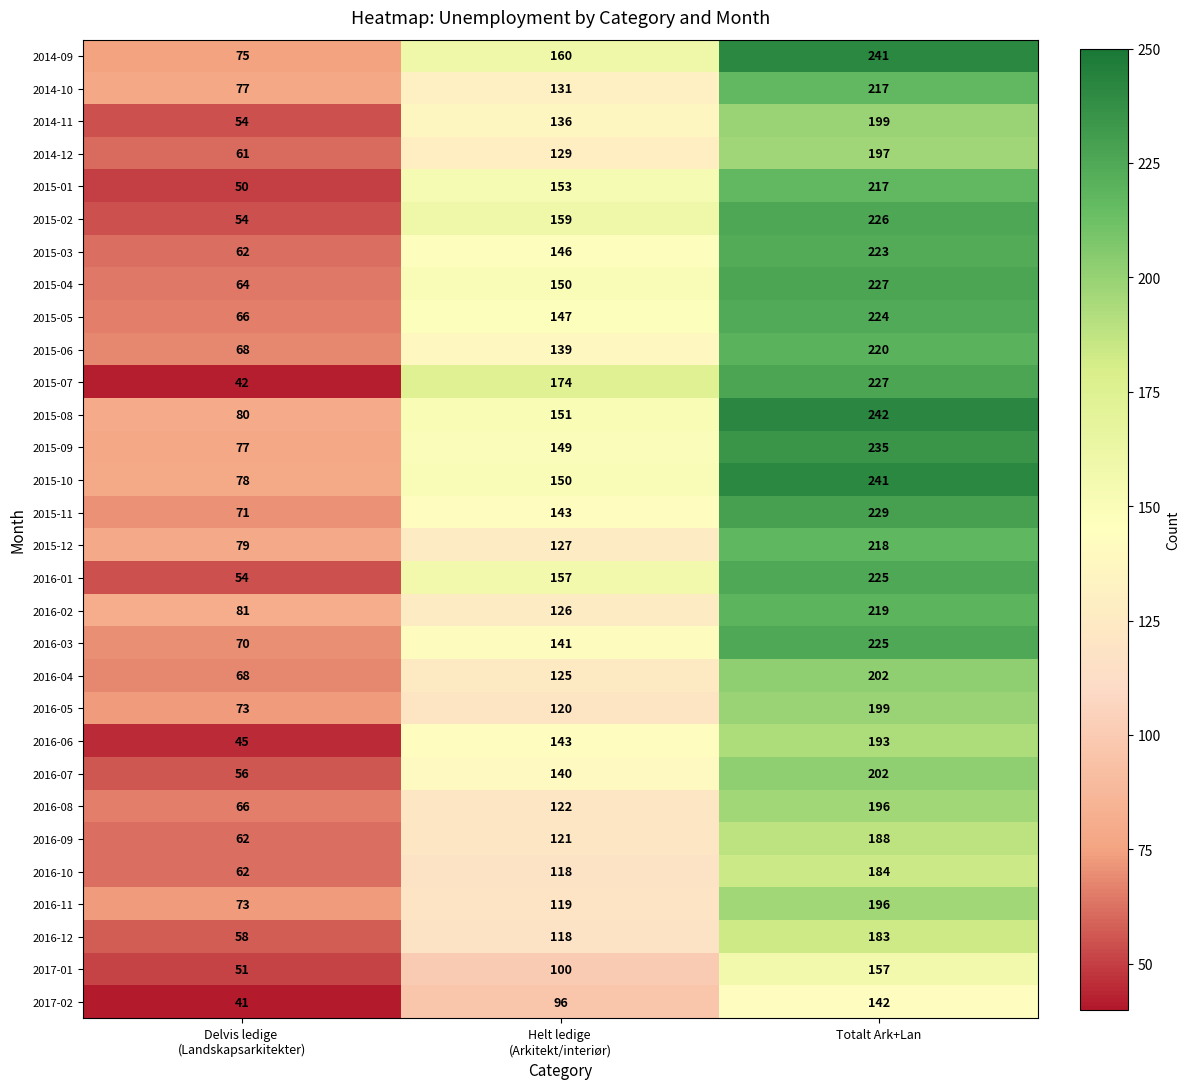

Which series changed the most between Helt ledige 
(Arkitekt/interiør) and Totalt Ark+Lan?

2016-02